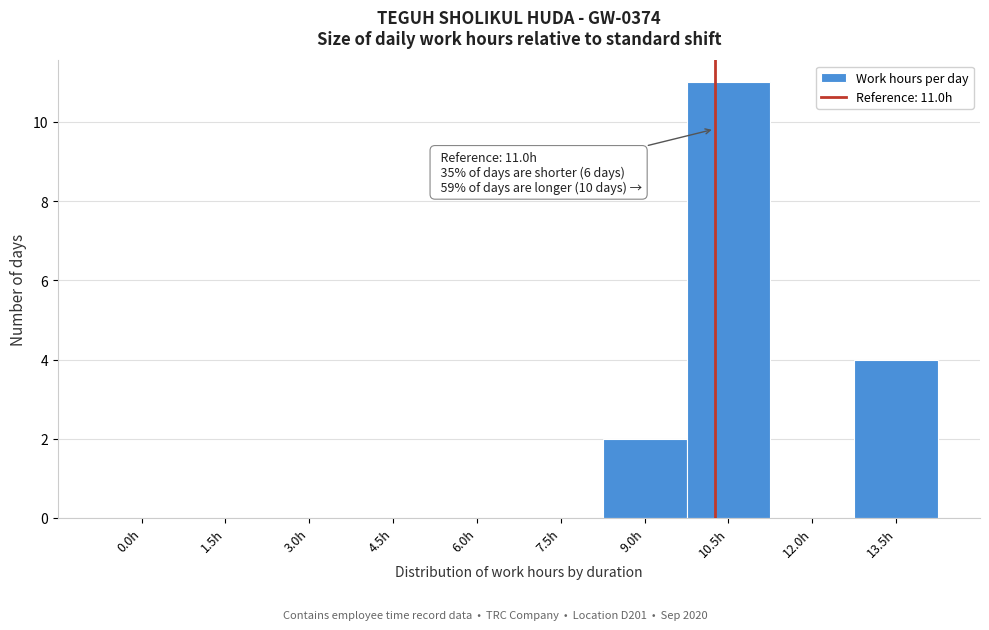

Reading left to right, what are all the values shown in this chart?

0.0h=0	1.5h=0	3.0h=0	4.5h=0	6.0h=0	7.5h=0	9.0h=2	10.5h=11	12.0h=0	13.5h=4